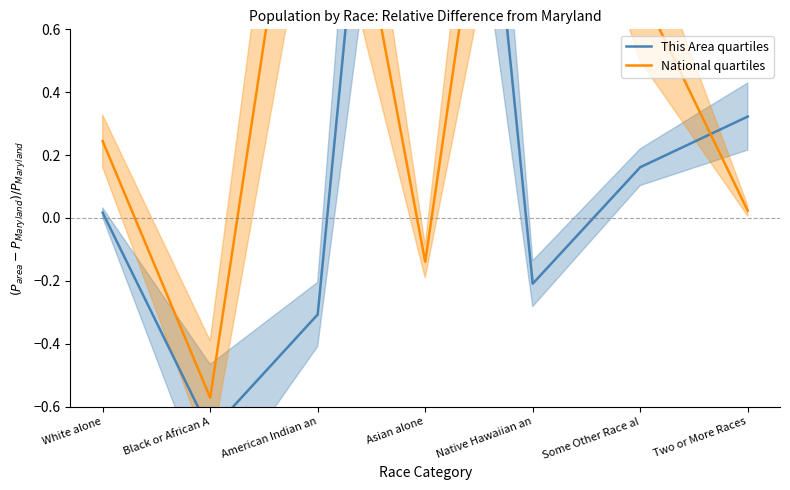

At how many categories does at least one series exceed 2?

2